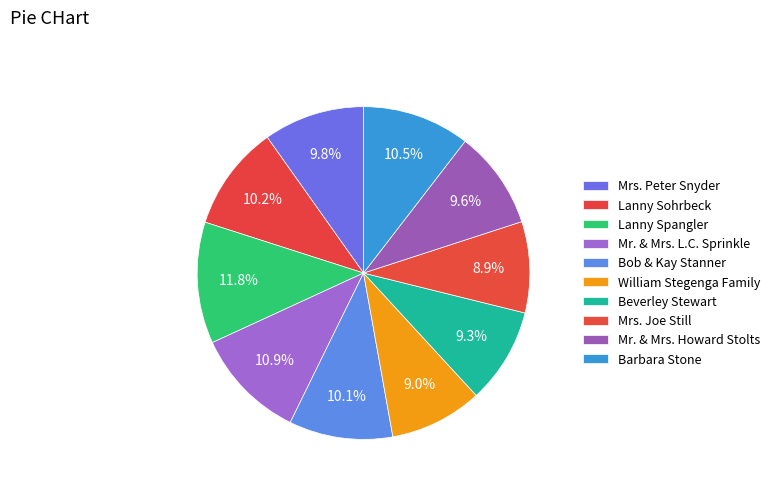

To the nearest percent, what percentage of the pie is Mrs. Peter Snyder?

10%